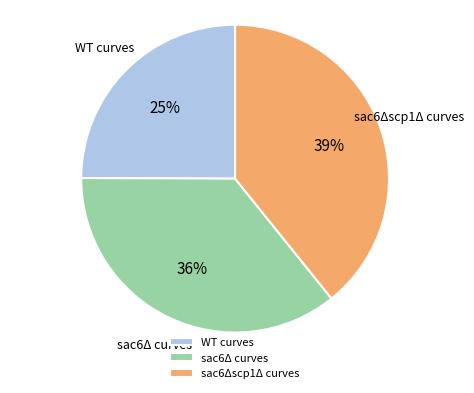

Is sac6Δ curves the majority of the pie?

No